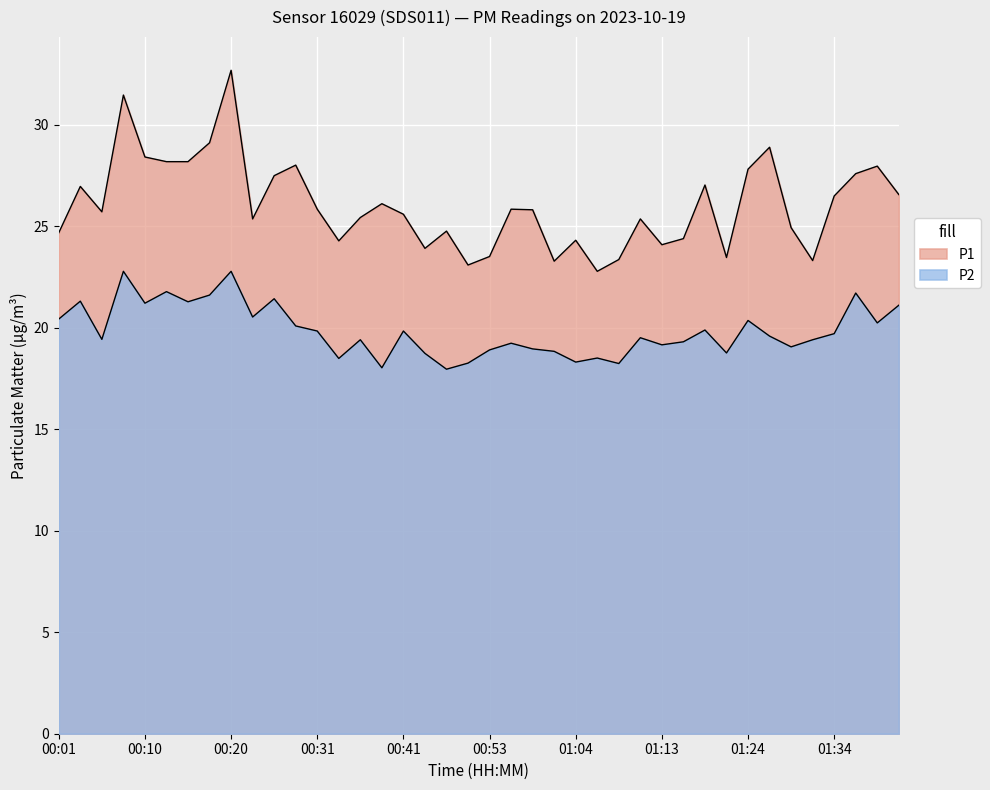

At how many categories does at least one series exceed 23?

39